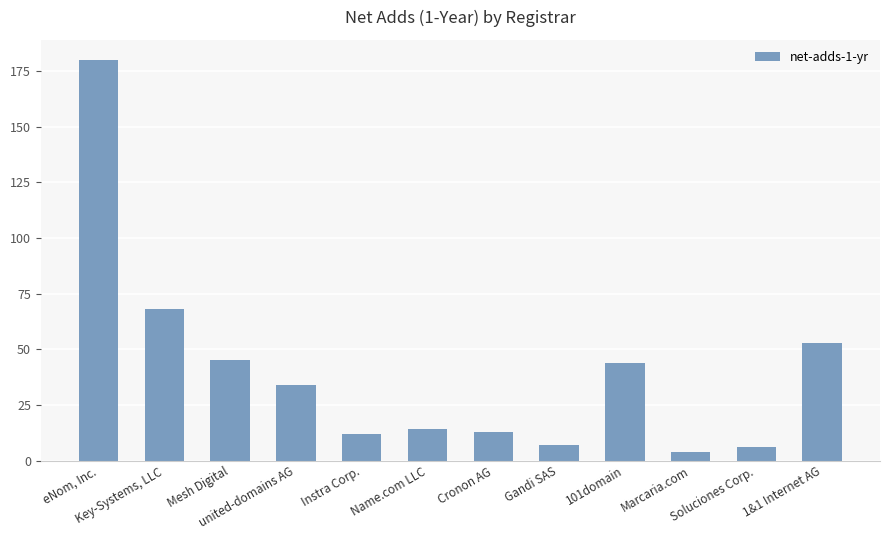

Rank the categories by value from lowest to highest.

Marcaria.com, Soluciones Corp., Gandi SAS, Instra Corp., Cronon AG, Name.com LLC, united-domains AG, 101domain, Mesh Digital, 1&1 Internet AG, Key-Systems, LLC, eNom, Inc.